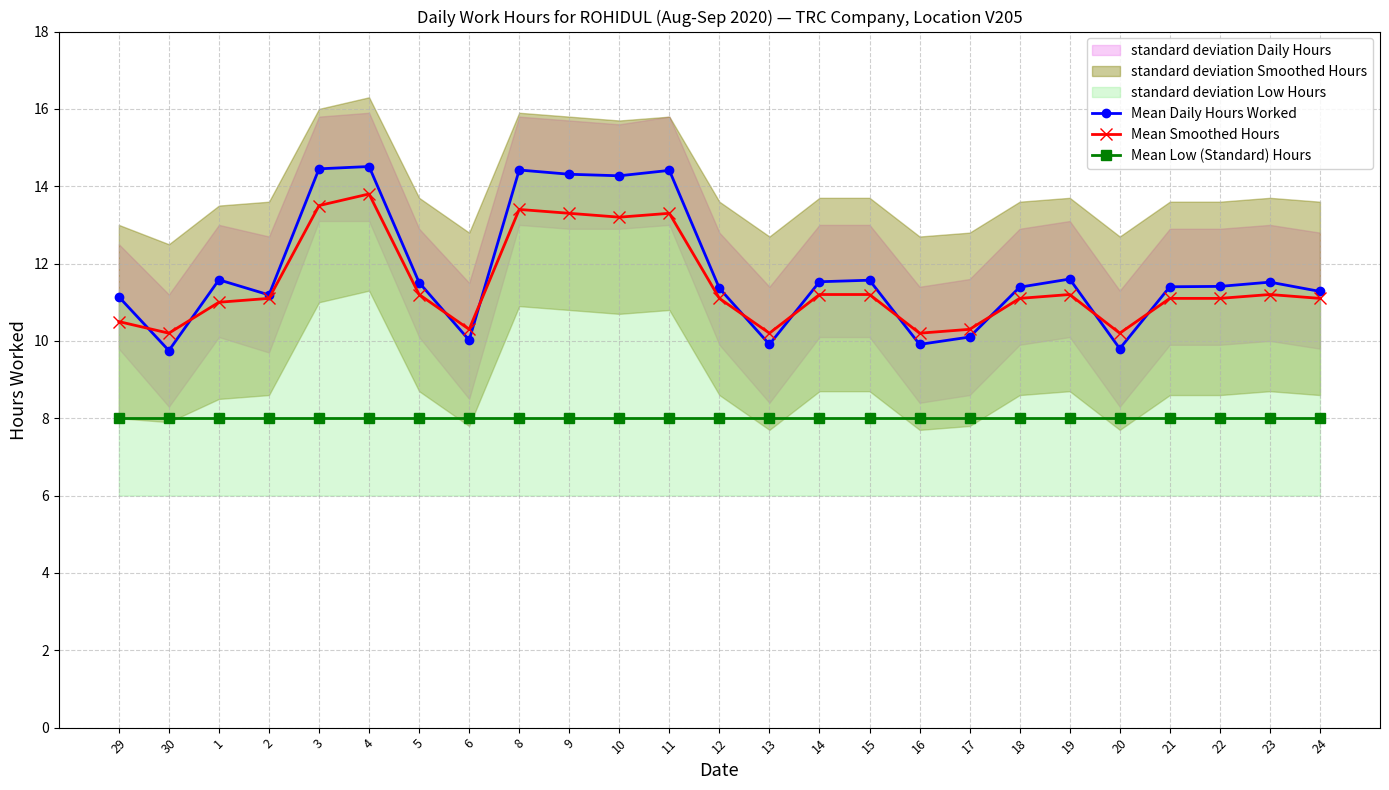

At which category does the chart reach its peak across all series?

4